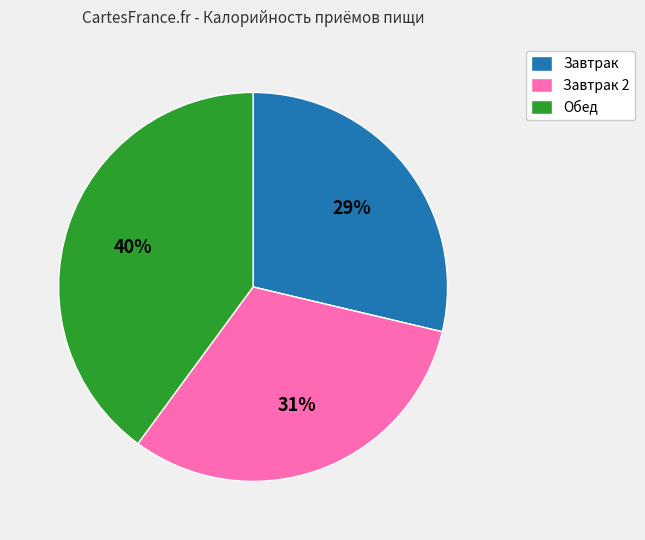

Do Завтрак 2 and Обед together represent more than half of the pie?

Yes